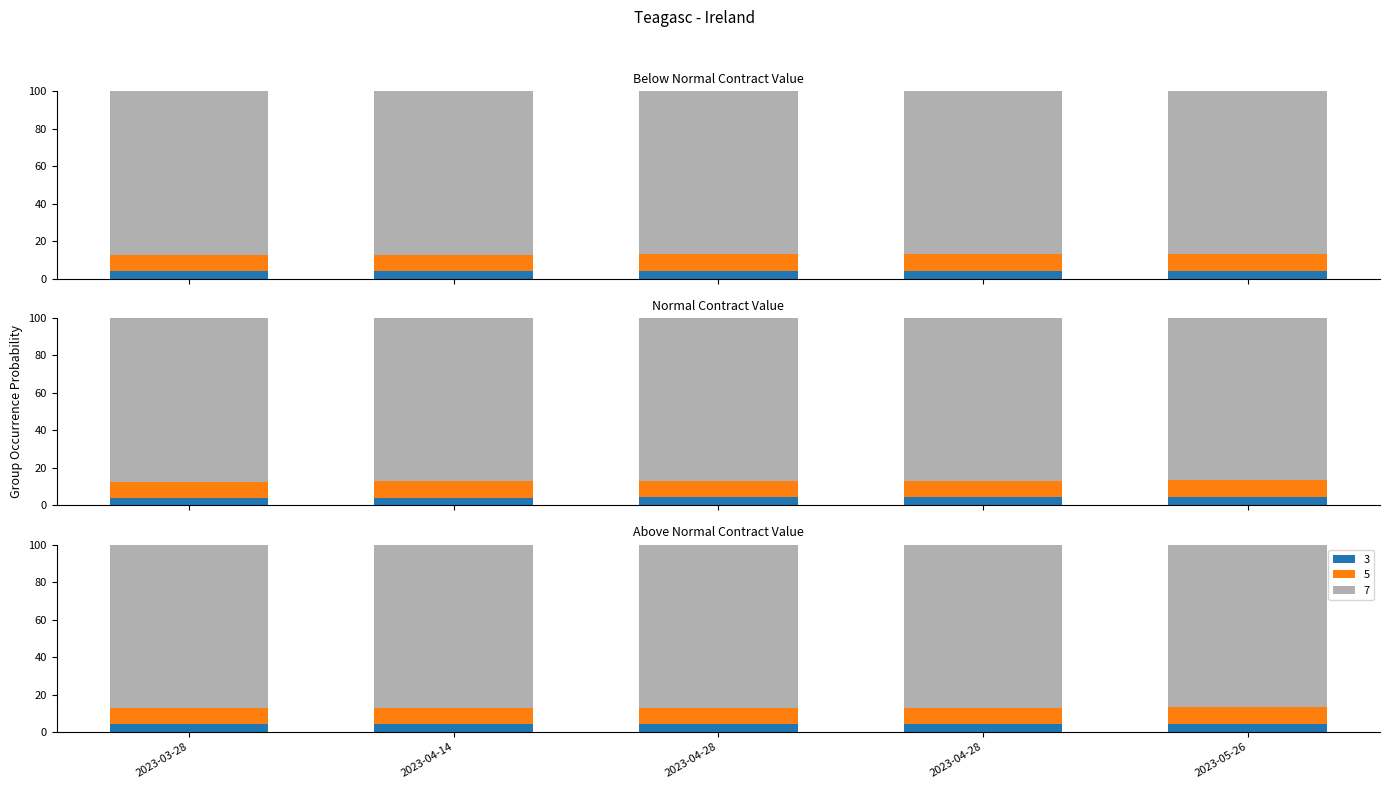

The value at 2023-04-28 is 4.0. True or false?

True